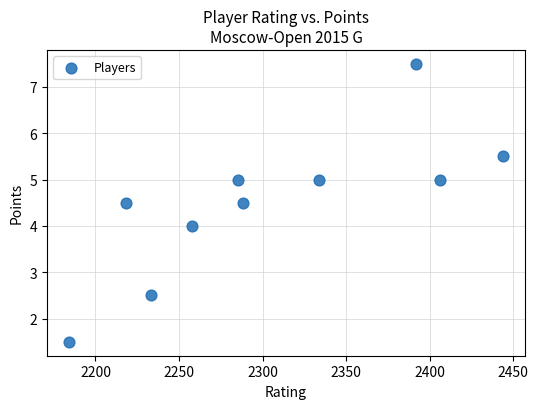

What is the range of X values (max minus min)?

260.0